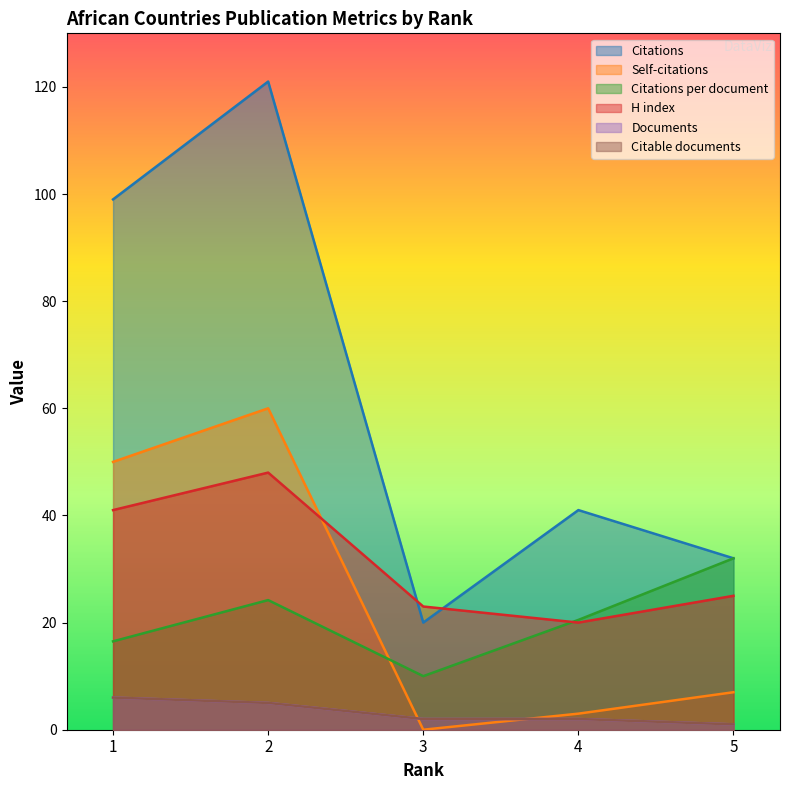

What is the maximum value for Citations?

121.0